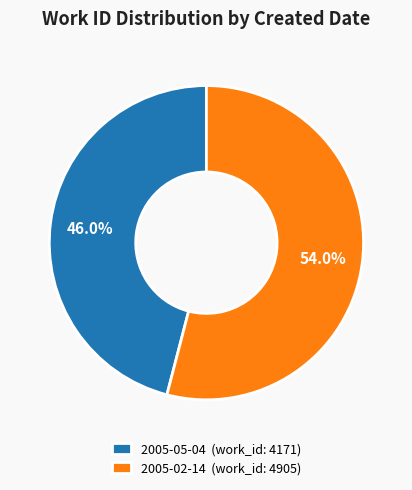

Which category has the biggest portion of the pie?

2005-02-14